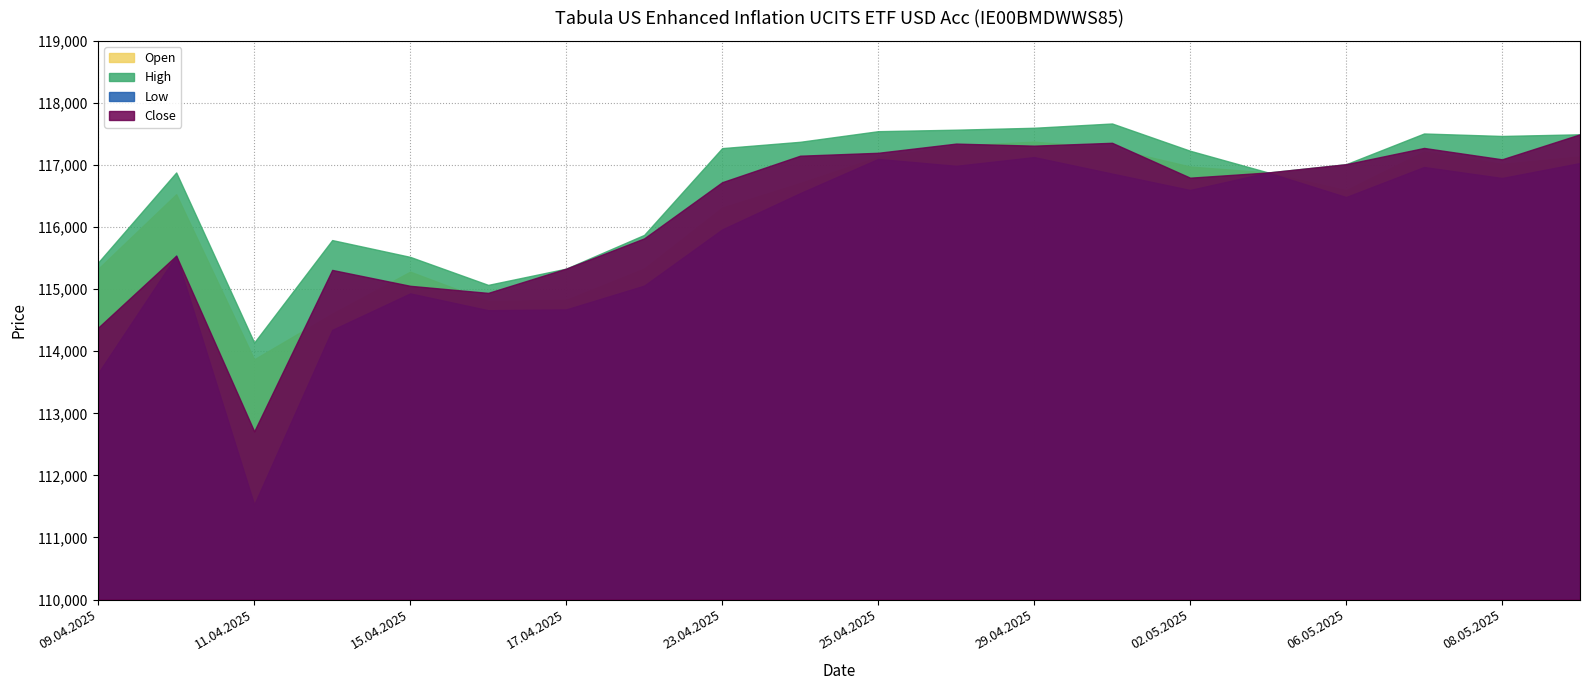

What is the value of the High point at the 14th from the left?

117669